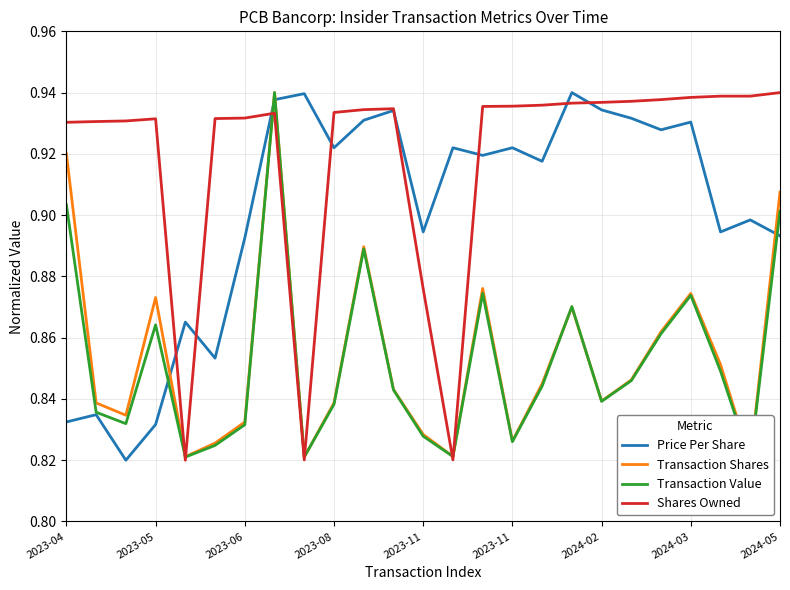

What is the difference between the highest and lowest values at 2023-05?

0.1